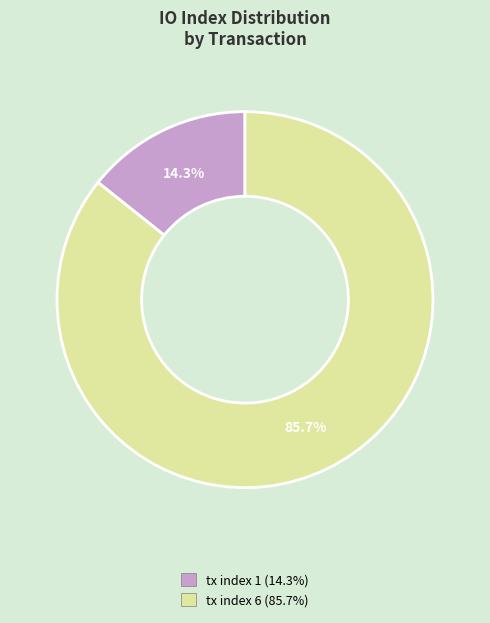

Is it true that tx index 6 is 86% of the pie?

True